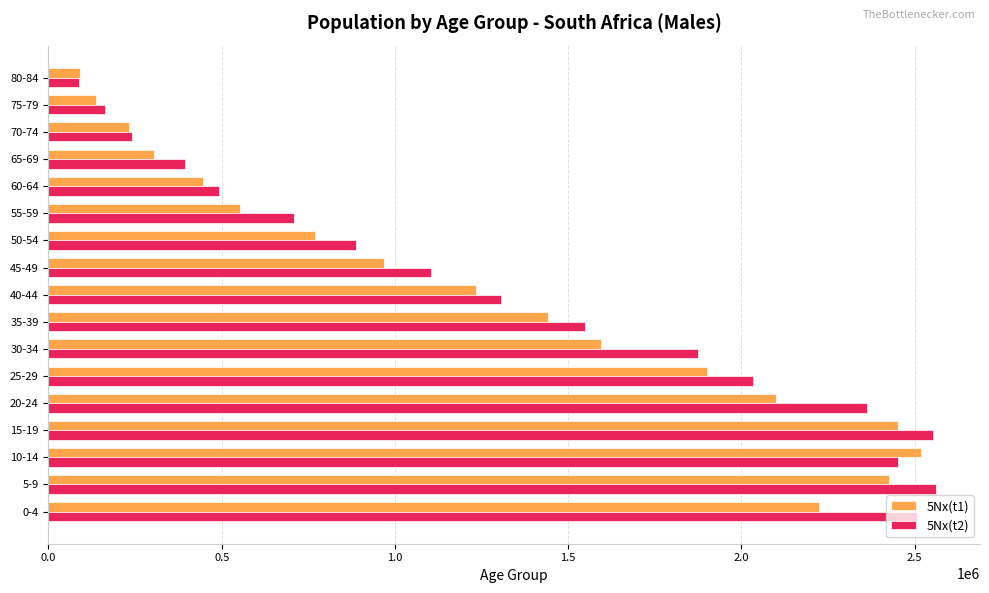

What is the average value of the 5Nx(t2) series?

1369316.4